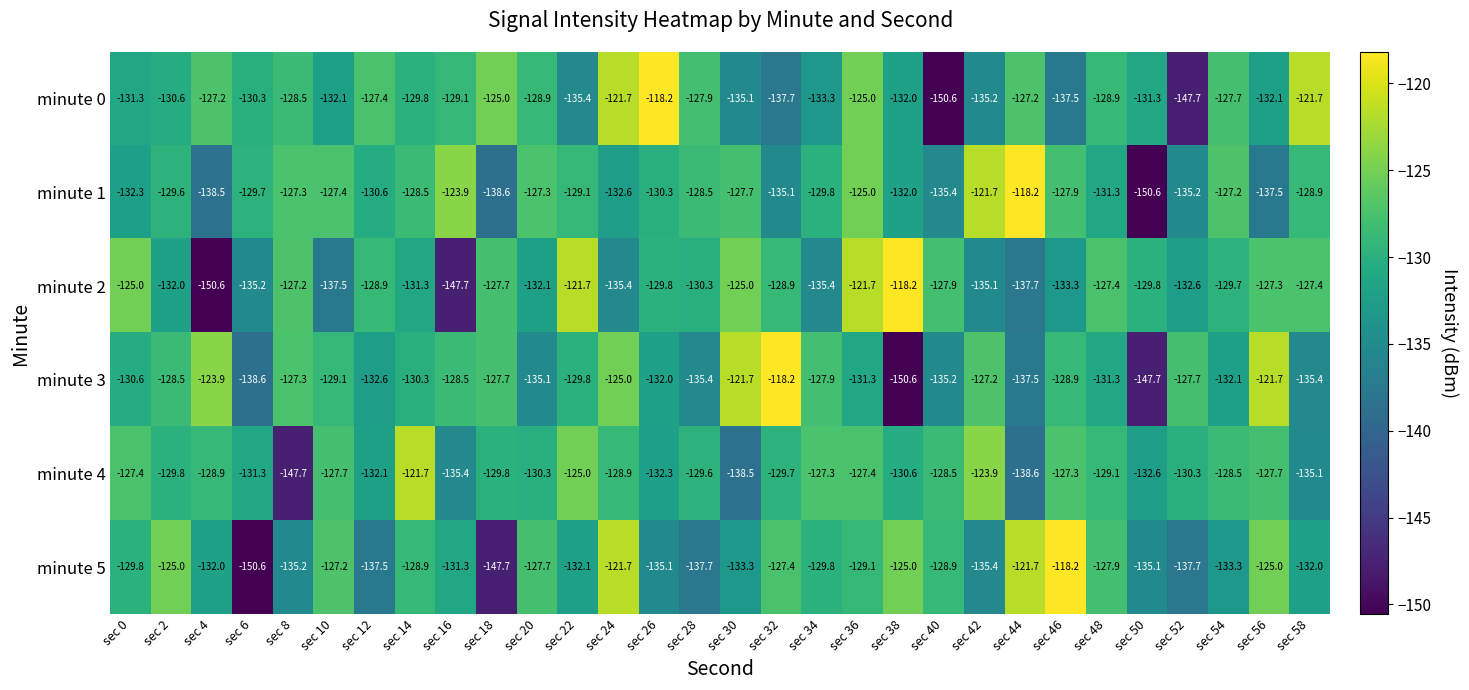

Which series changed the most between sec 20 and sec 32?

minute 3